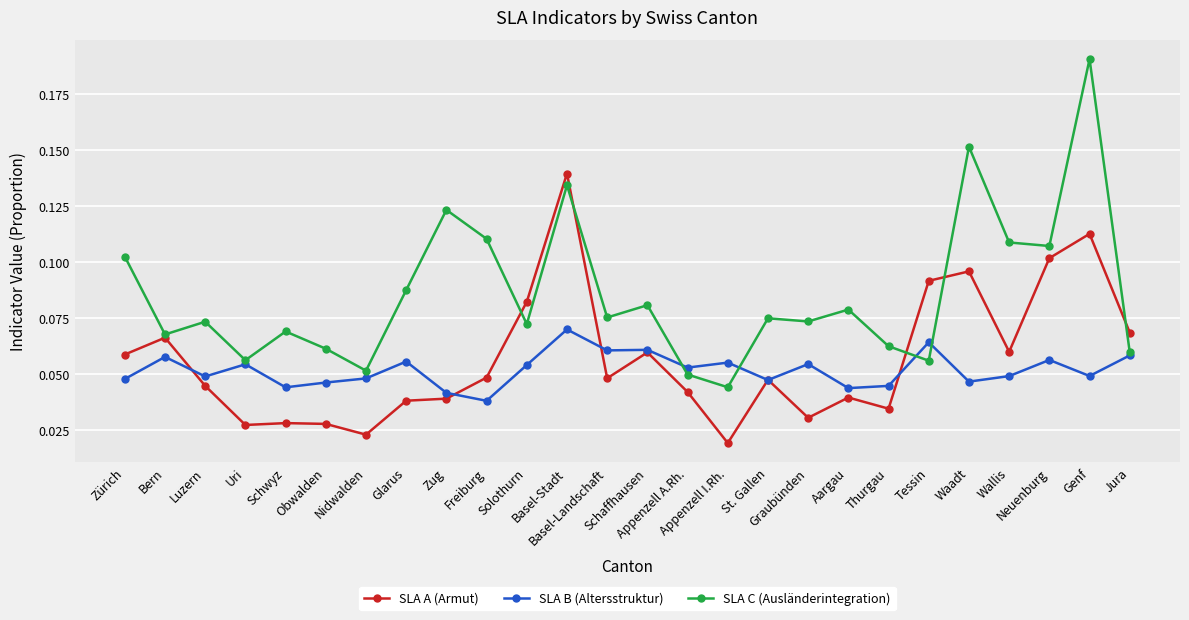

Rank the series by their maximum value, from highest to lowest.

SLA C (Ausländerintegration), SLA A (Armut), SLA B (Altersstruktur)